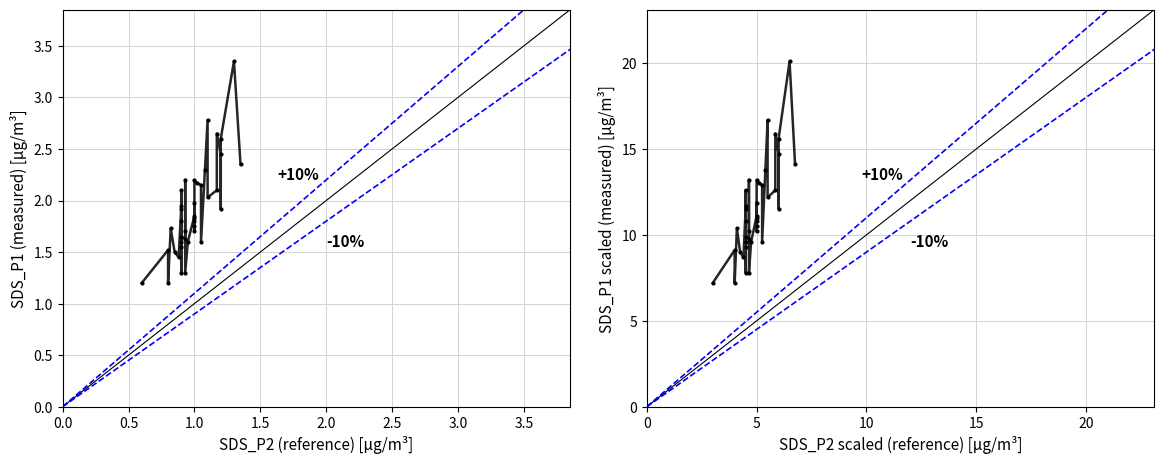

True or false: SDS_P1 (measured) [µg/m³] and SDS_P1 scaled (measured) [µg/m³] intersect in this chart.

False